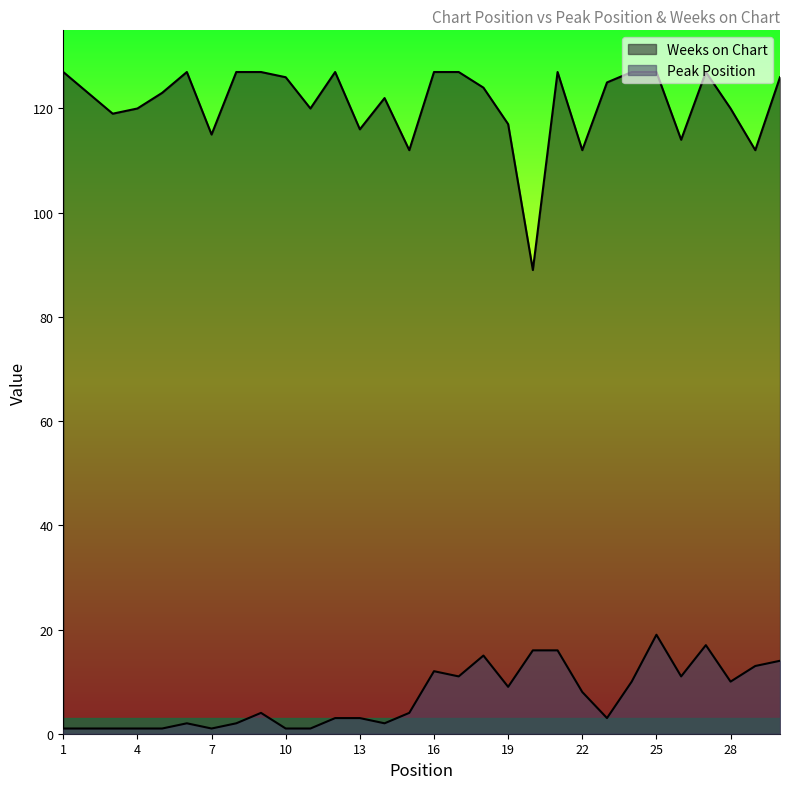

What is the sum of all Weeks on Chart values?

3632